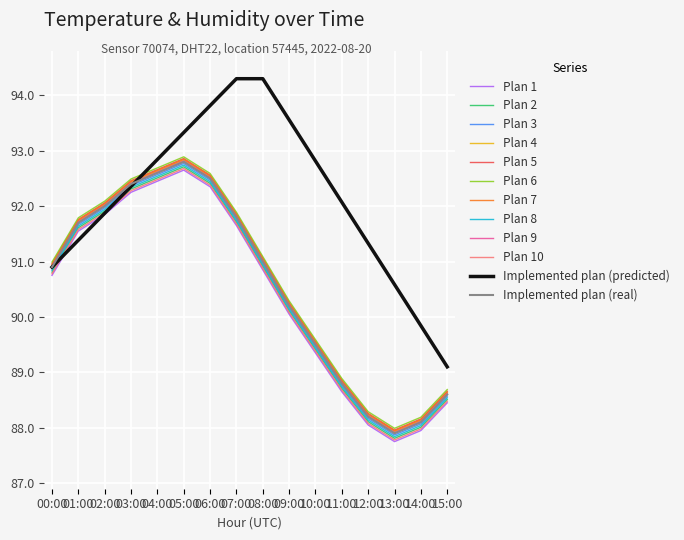

Which series has the widest spread of values?

Implemented plan (predicted)